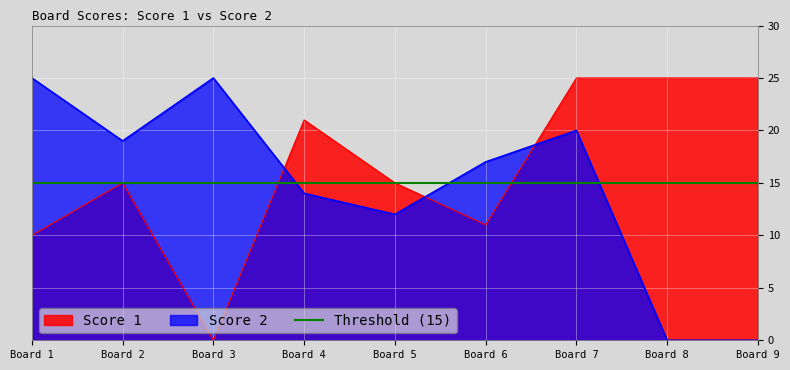

Which series has the widest spread of values?

Score 1